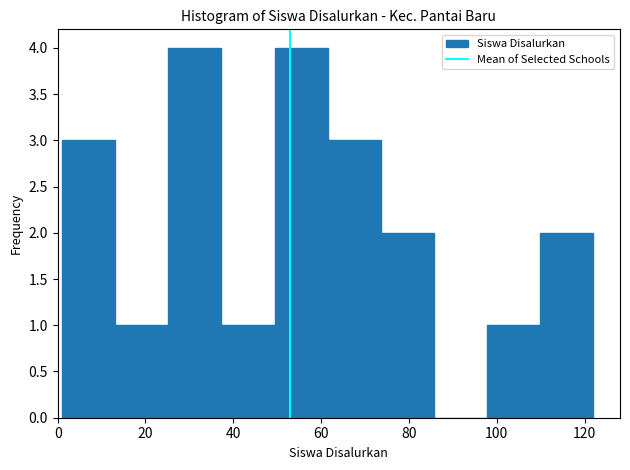

Reading left to right, transcribe this chart: for each bar, give the range it covers on the x-axis and its height. Neither the bar edges nor the heights are printed on the chart, so give them approximately, as read against the axes.

2 to 14: 3
14 to 26: 1
26 to 38: 4
38 to 50: 1
50 to 62: 4
62 to 74: 3
74 to 86: 2
86 to 98: 0
98 to 110: 1
110 to 122: 2